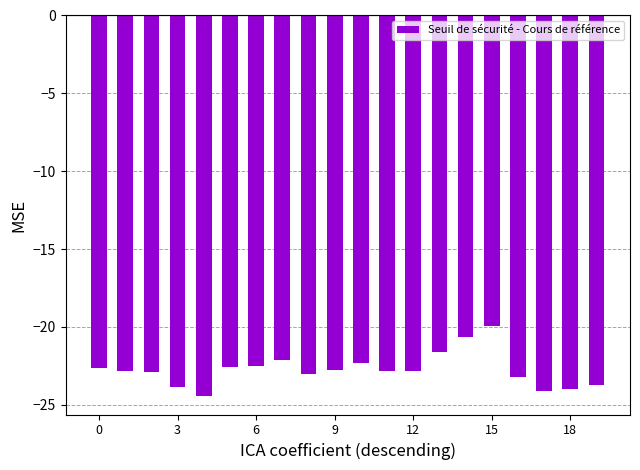

What is the sum of all values?

-455.0